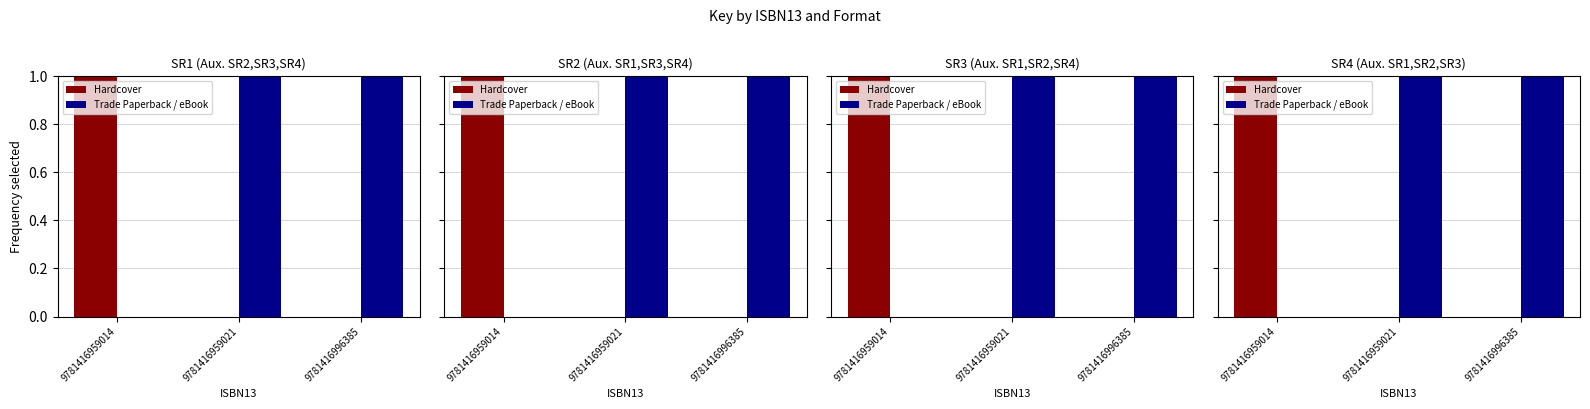

What value does the Trade Paperback / eBook series have at 9781416959021?

1